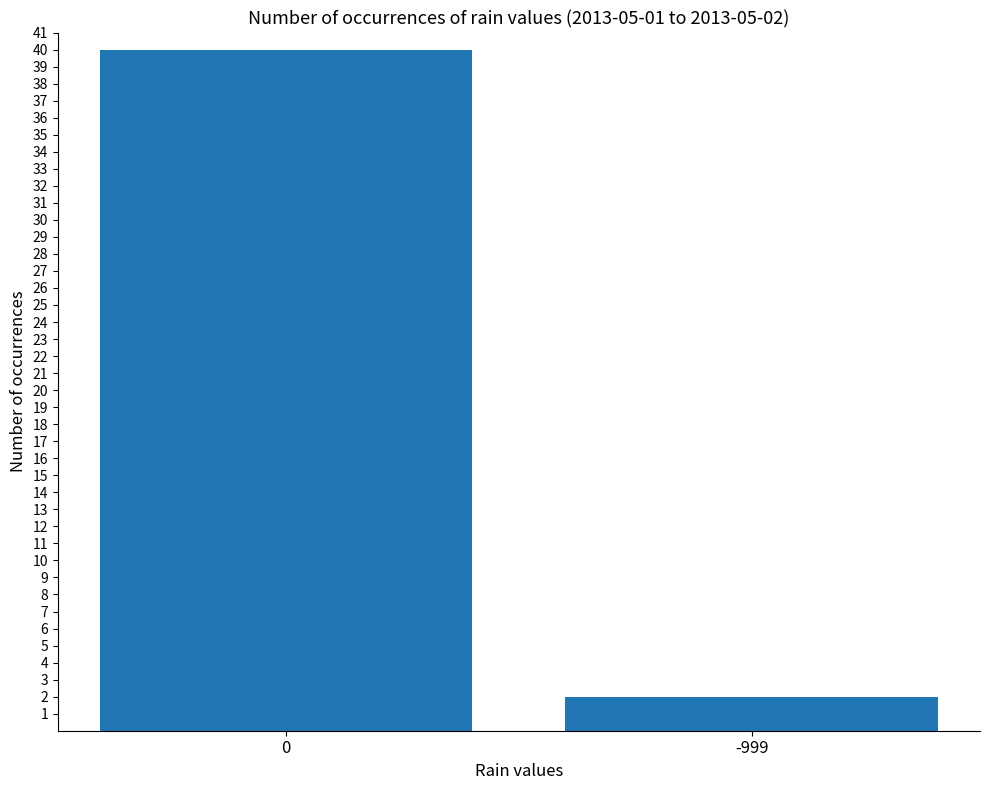

Reading left to right, extract all data points from this chart.

40	2